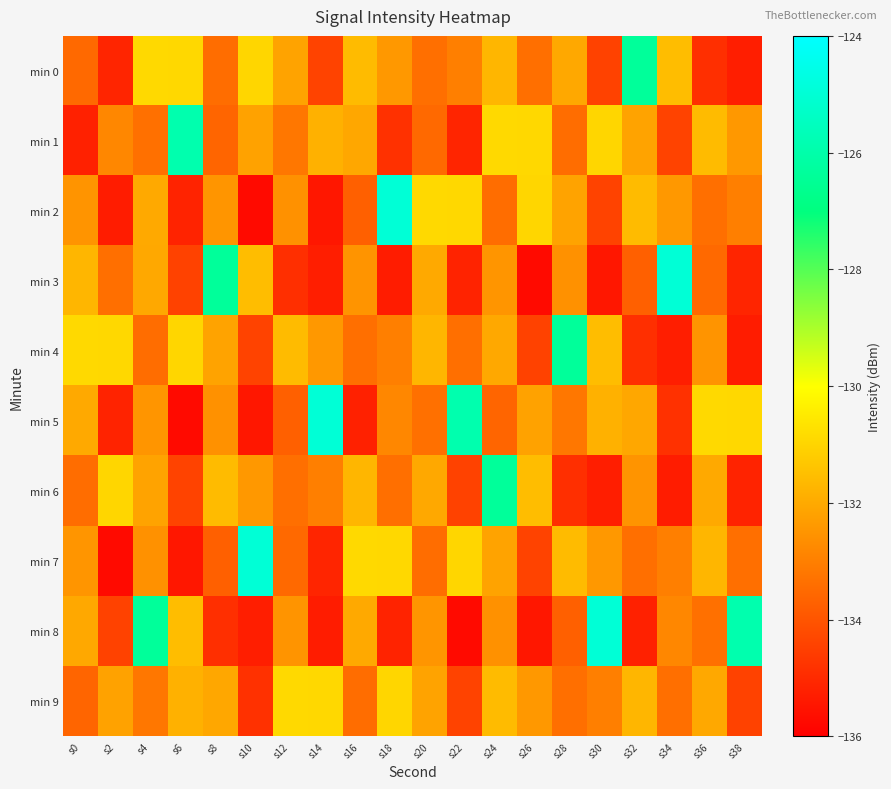

Which series changed the most between s0 and s12?

min 3